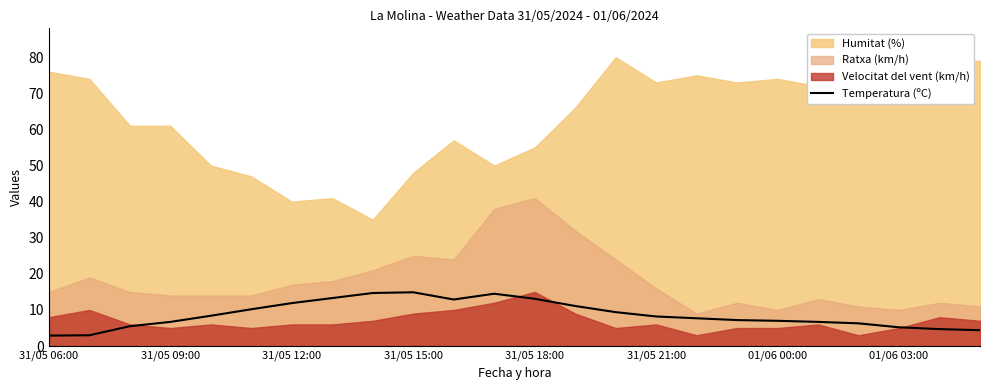

Does the chart have visible grid lines?

No